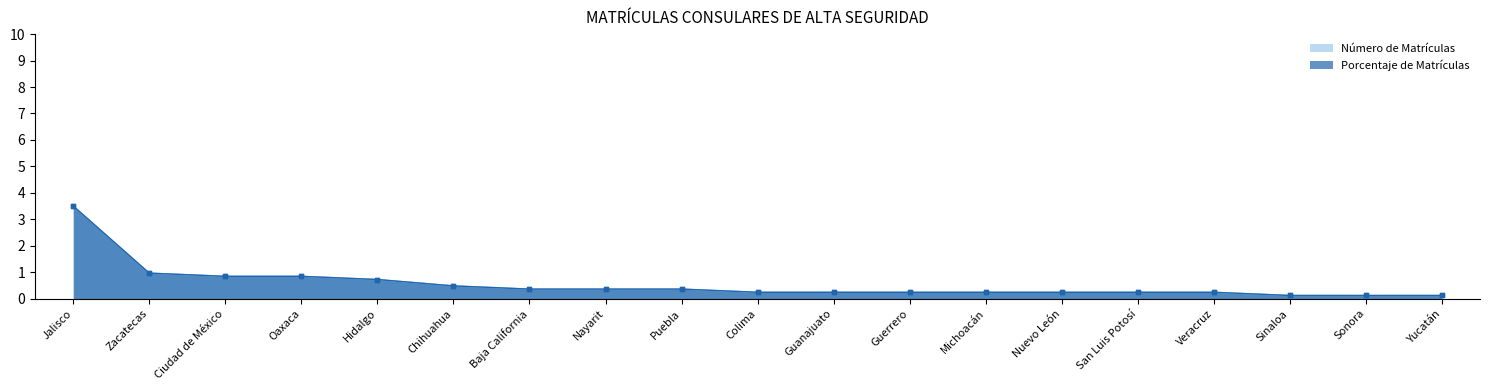

What is the total value across all series at Nuevo León?

0.5